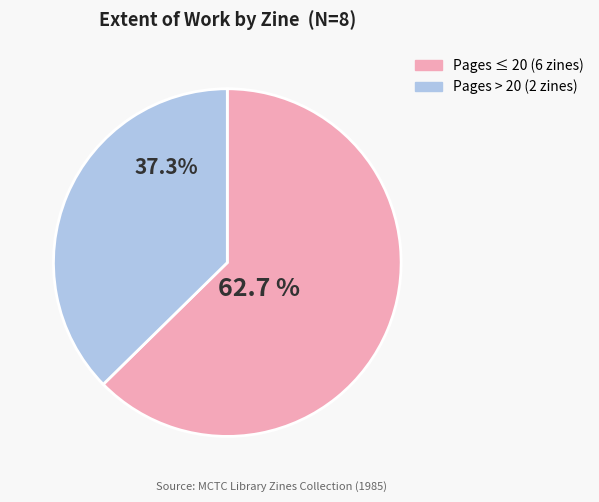

To the nearest percent, what is the difference between the largest and smallest slice percentages?

25%